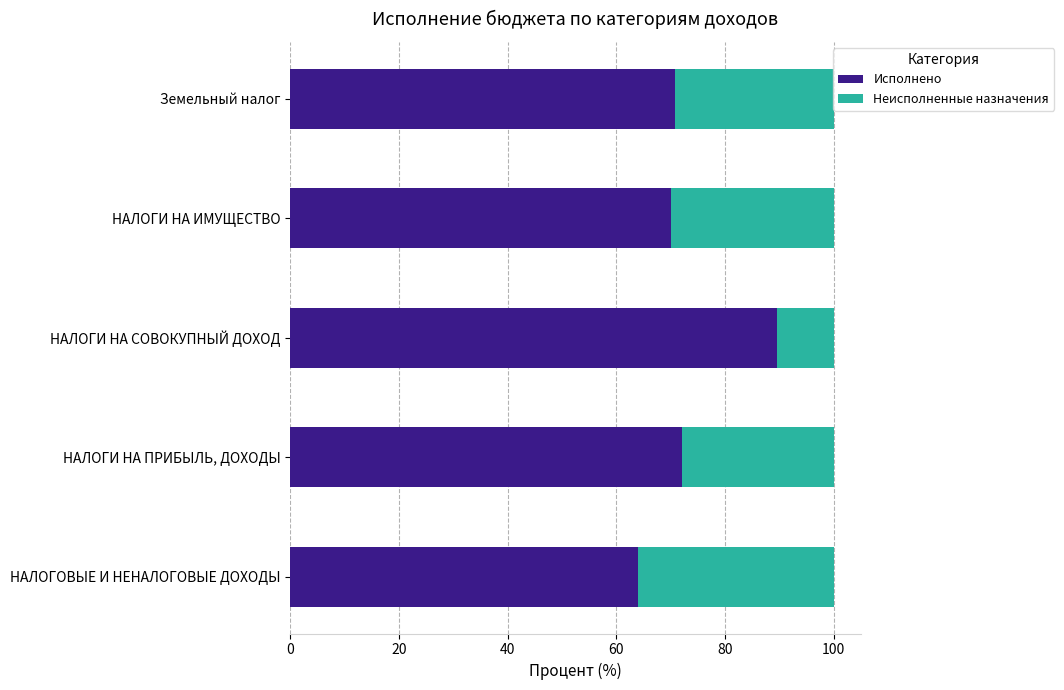

What is the total value across all series at НАЛОГИ НА СОВОКУПНЫЙ ДОХОД?

100.0